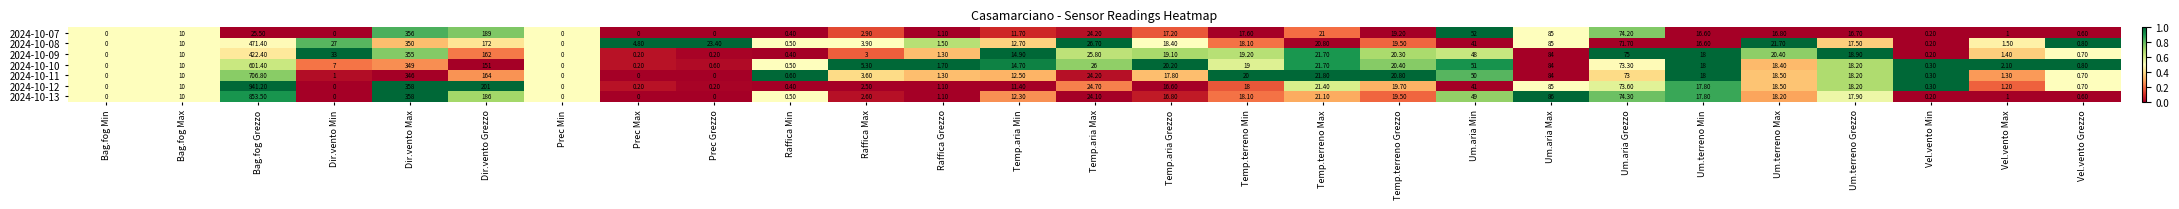

At which category does the chart reach its peak across all series?

Bag.fog Grezzo